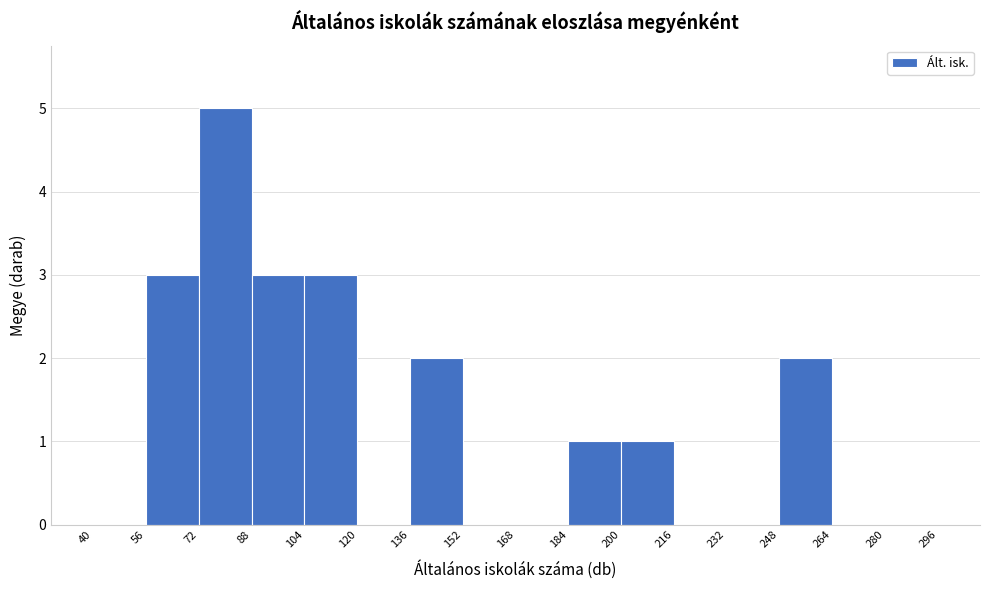

Reading left to right, transcribe this chart: for each bar, give the range it covers on the x-axis and its height. The values are not printed on the chart, so give them approximately, as read against the axis.

40 to 56: 0
56 to 72: 3
72 to 88: 5
88 to 104: 3
104 to 120: 3
120 to 136: 0
136 to 152: 2
152 to 168: 0
168 to 184: 0
184 to 200: 1
200 to 216: 1
216 to 232: 0
232 to 248: 0
248 to 264: 2
264 to 280: 0
280 to 296: 0